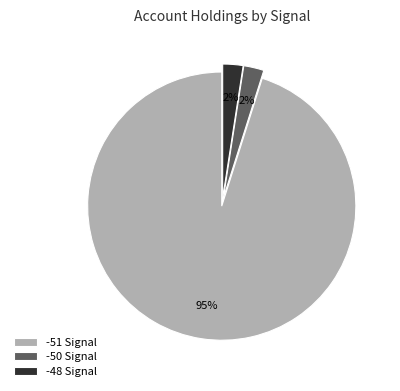

To the nearest percent, what portion does -48 Signal represent?

2%